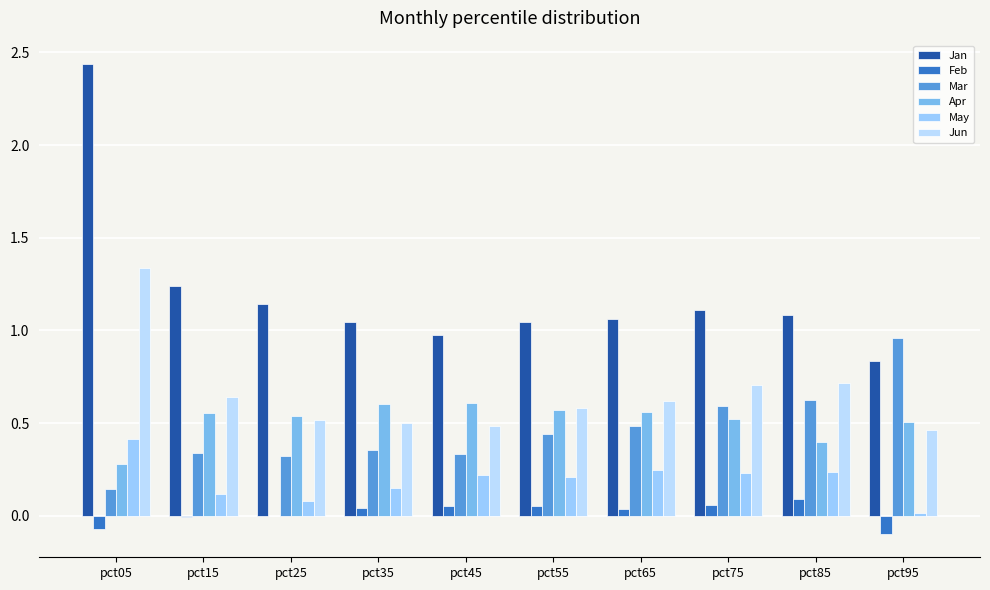

What is the difference between the Mar values at pct05 and pct45?

0.2